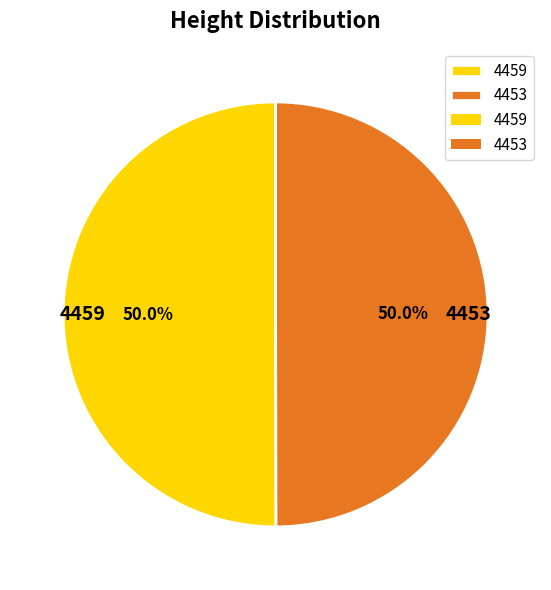

Is it true that 4453 is 39% of the pie?

False